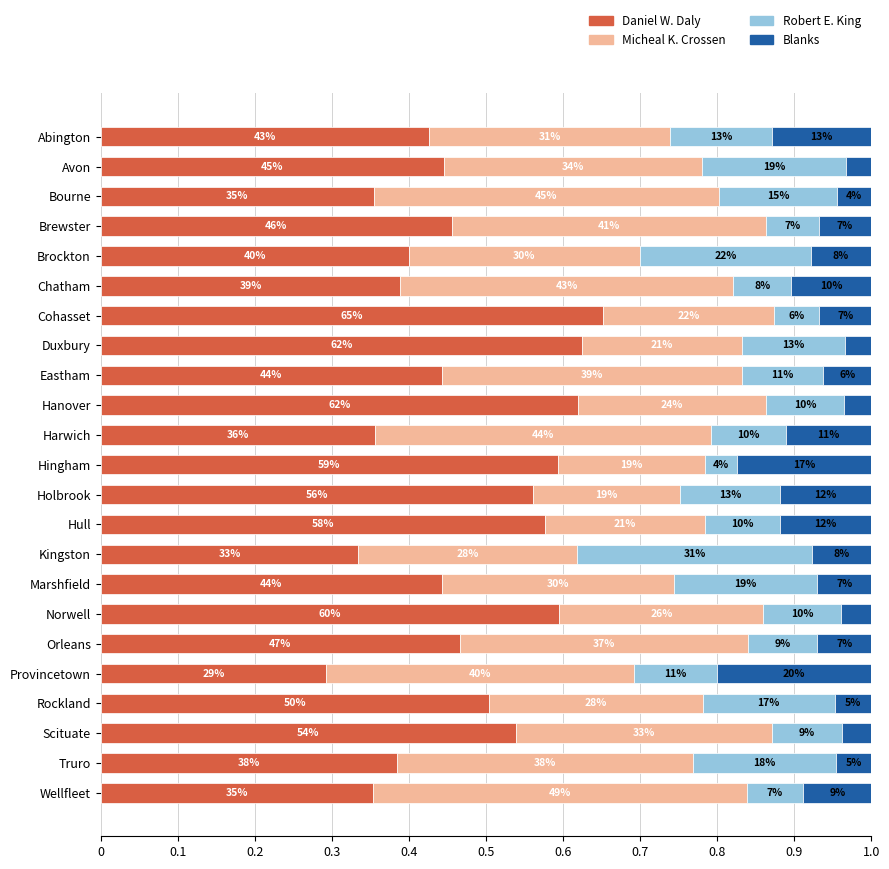

What is the sum of all Blanks values?

1.9